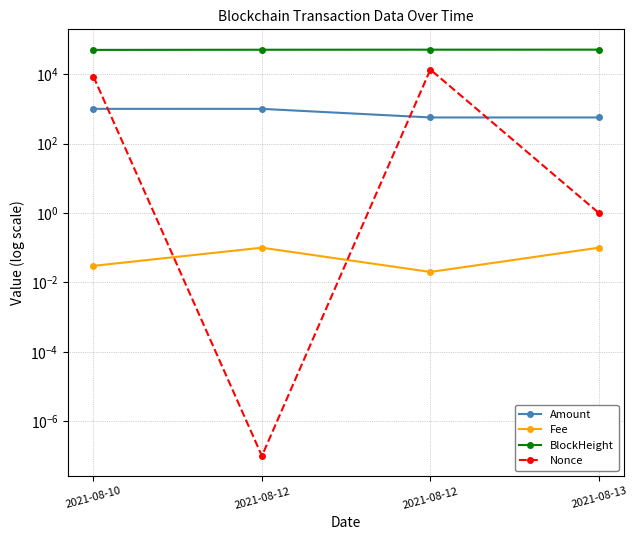

True or false: Fee and BlockHeight cross at least once.

False